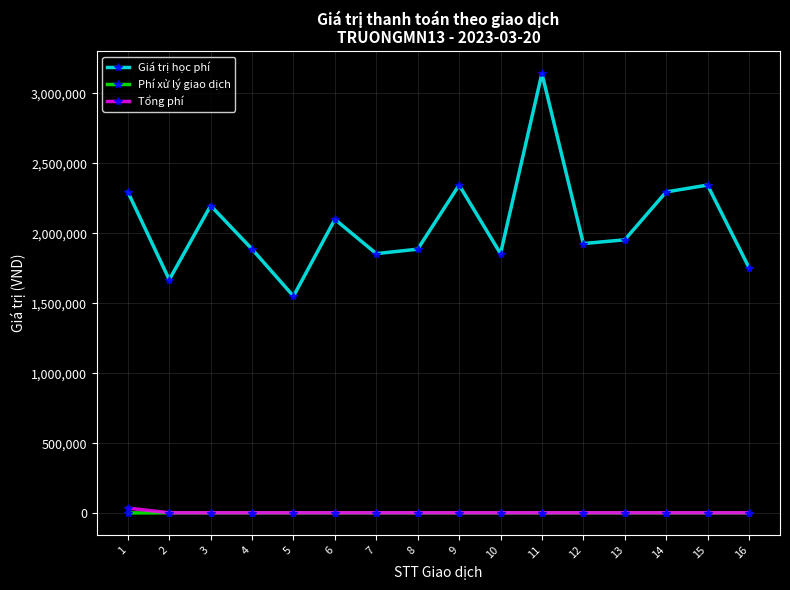

What is the average value of the Tổng phí series?

5384